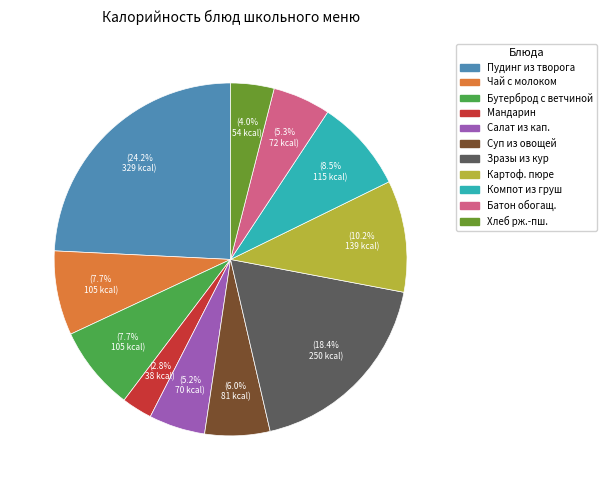

Is there any slice that represents more than half of the pie?

No